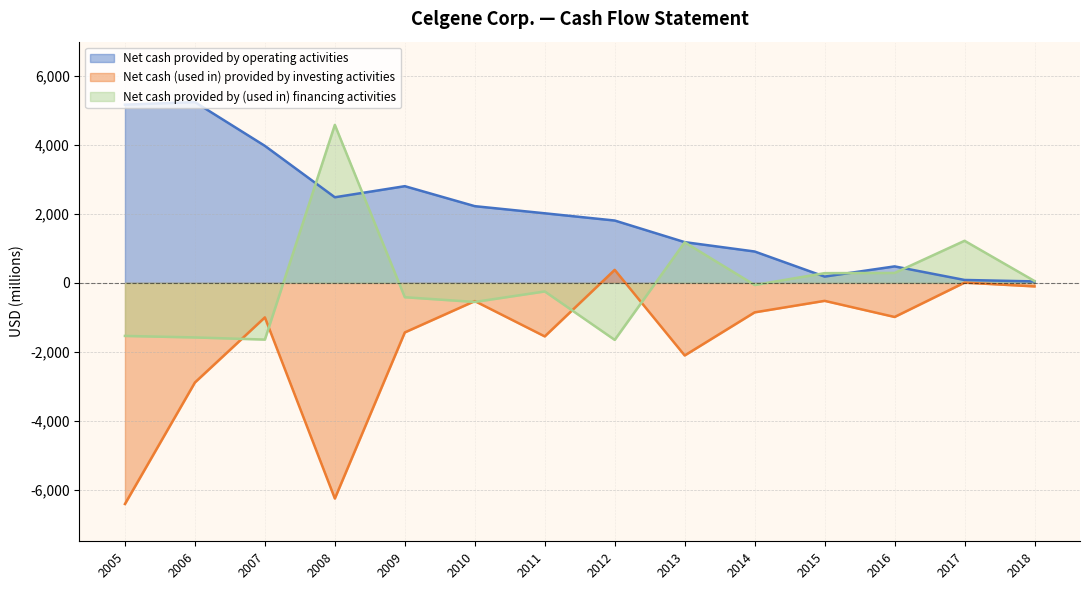

At 2014, list the series in order from largest to smallest.

Net cash provided by operating activities, Net cash provided by (used in) financing activities, Net cash (used in) provided by investing activities